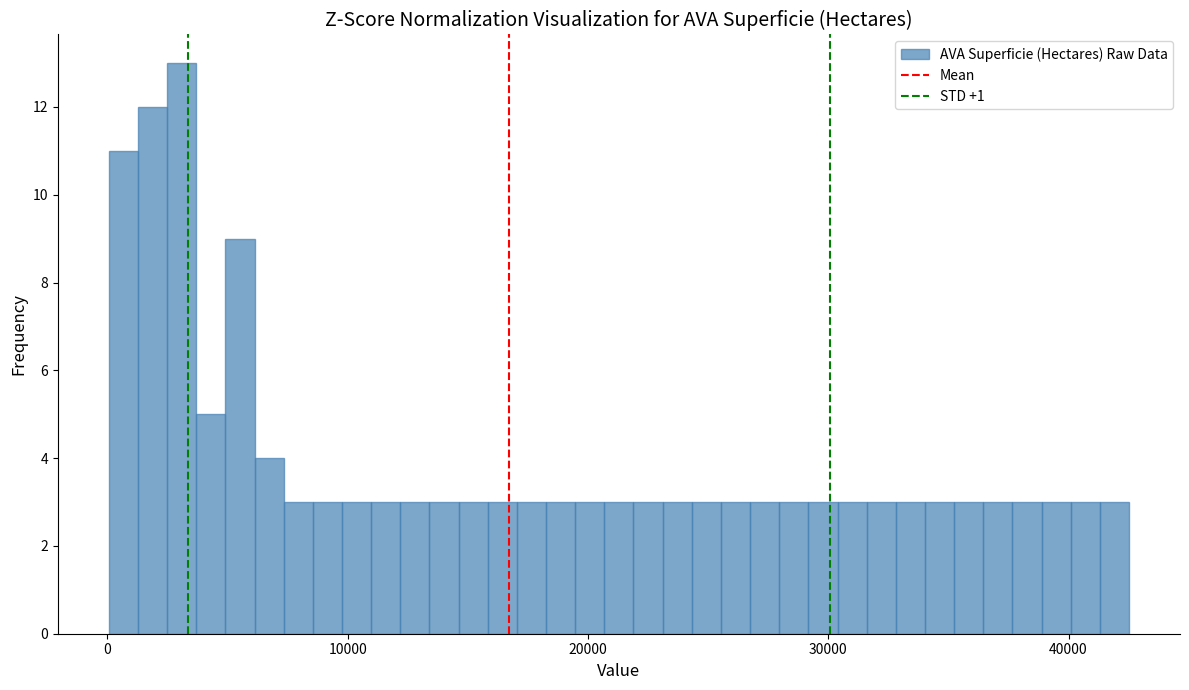

Read against the x-axis, roughly where is the centre of the tallest bar?

3000